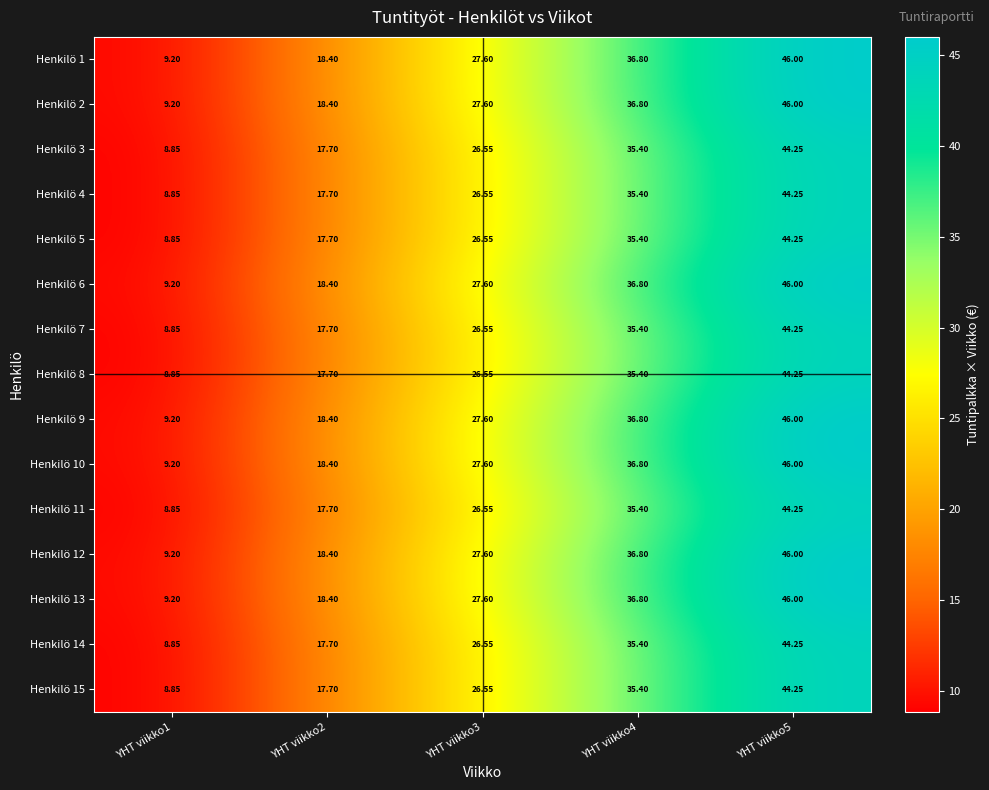

Is the value of Henkilö 5 at YHT viikko4 greater than the value of Henkilö 12 at YHT viikko1?

Yes